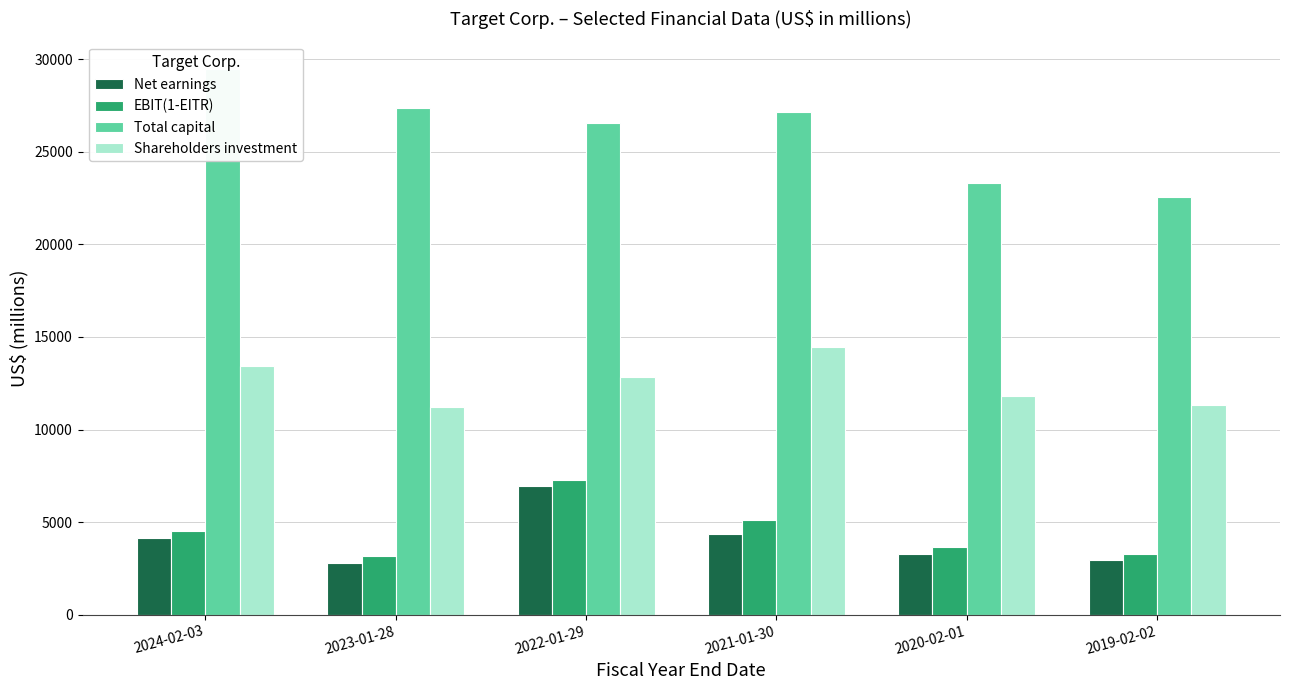

Is it true that Shareholders investment equals 11297 at 2019-02-02?

True